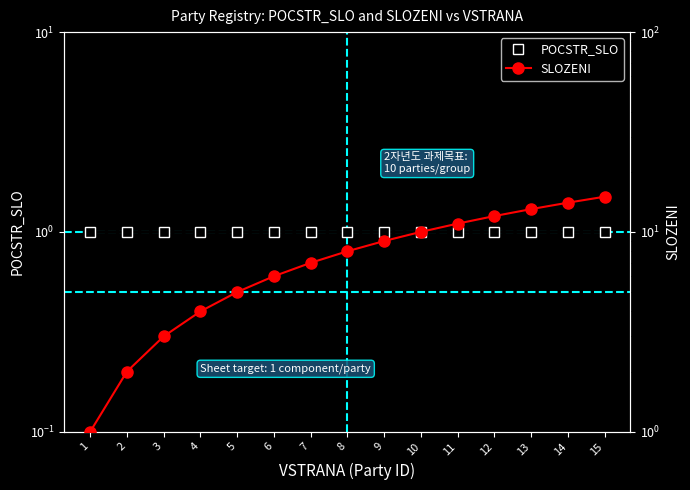

Is this an area chart (filled region under the line)?

No